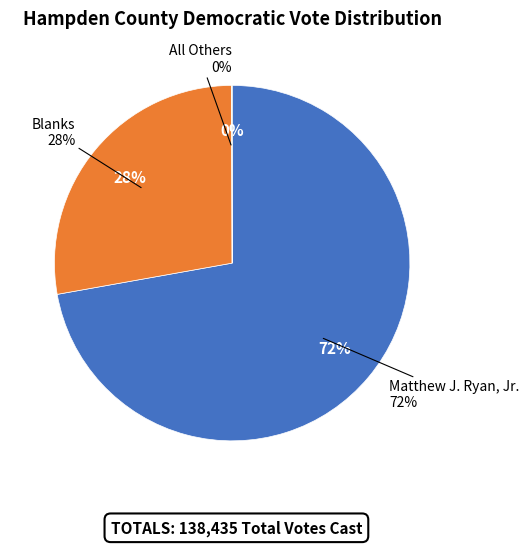

To the nearest percent, what is the combined percentage of Matthew J. Ryan, Jr. and Blanks?

100%